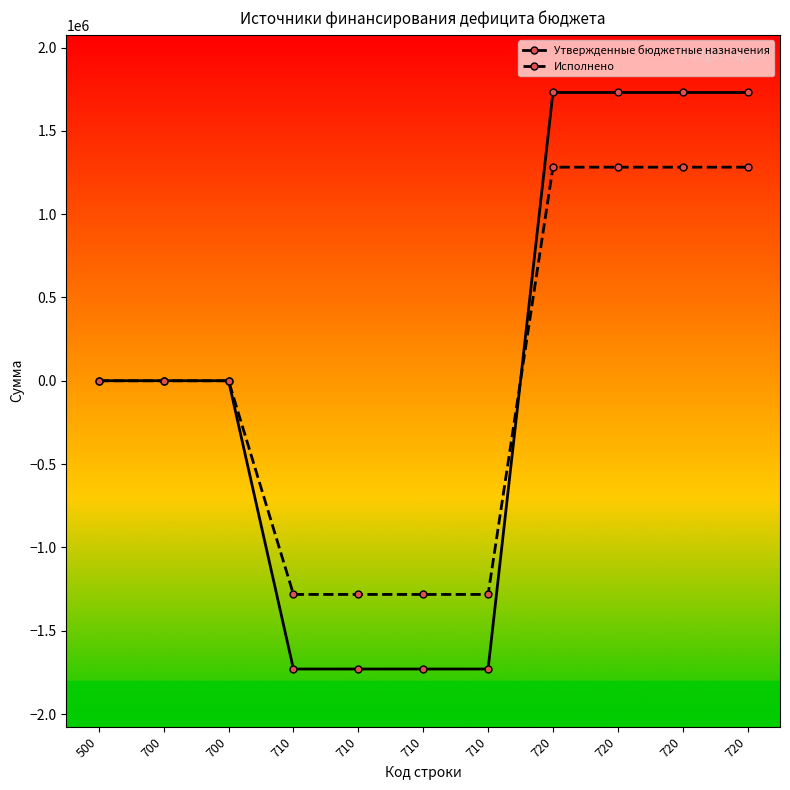

True or false: Утвержденные бюджетные назначения has more than 1 interior local peaks.

False